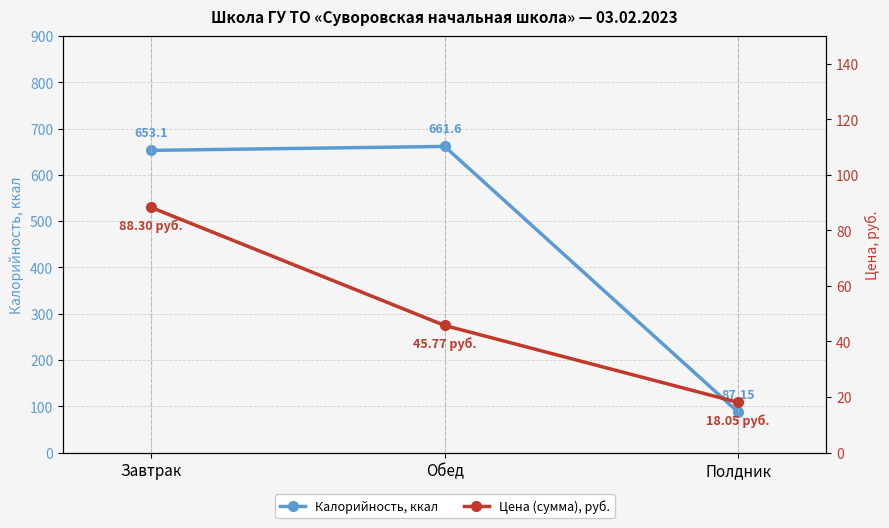

Is the value of Калорийность, ккал at Обед greater than the value of Цена (сумма), руб. at Полдник?

Yes